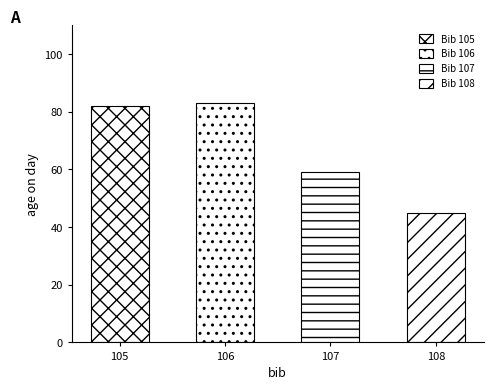

The value at 106 is 21. True or false?

False